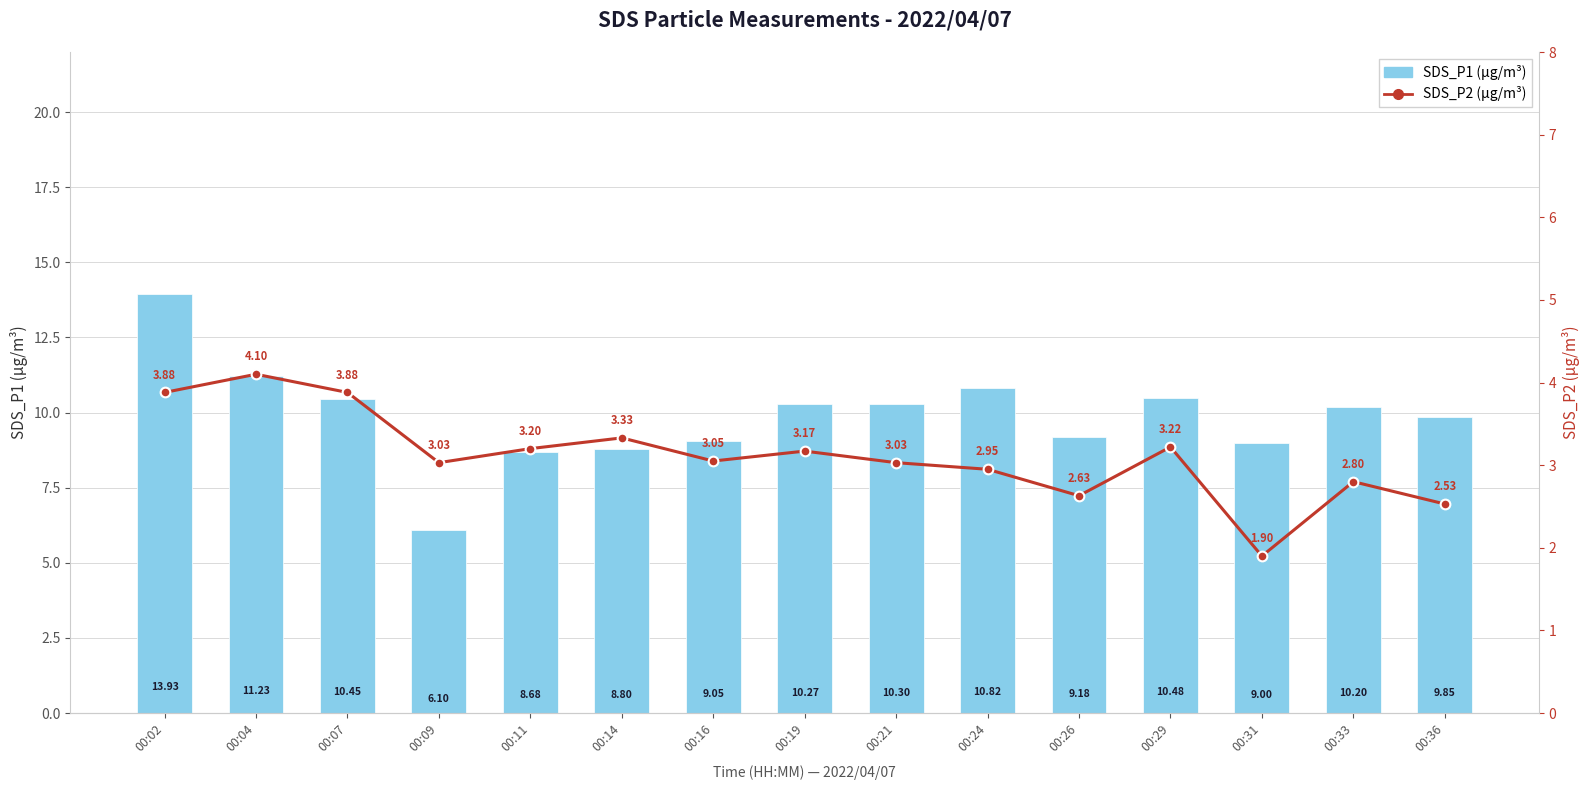

Which series changed the most between 00:29 and 00:36?

SDS_P2 (µg/m³)